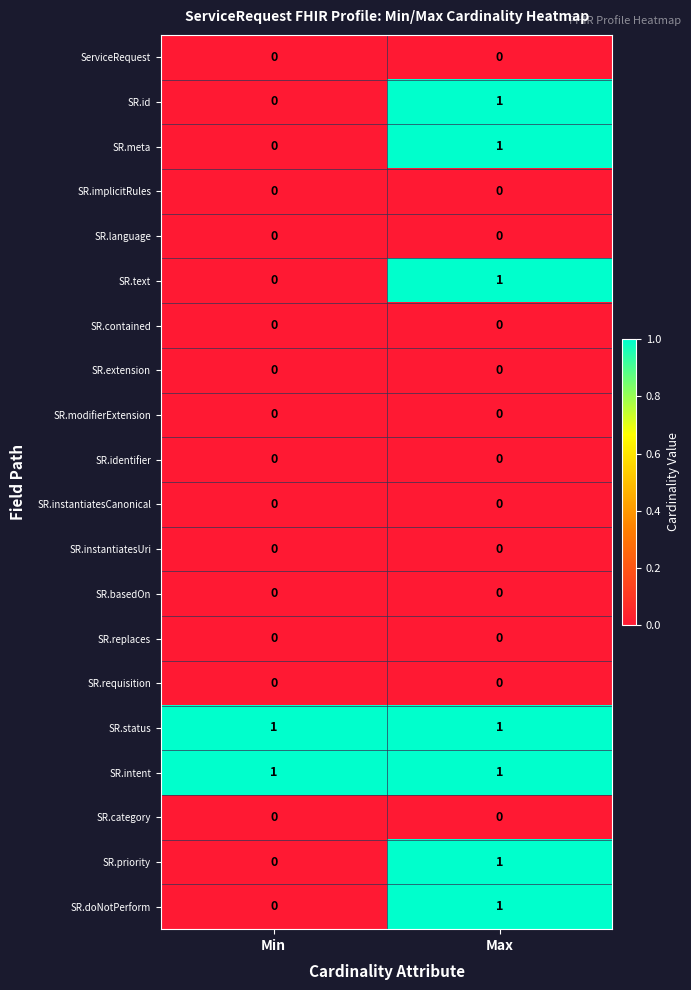

Is it true that SR.basedOn equals 0 at Min?

True